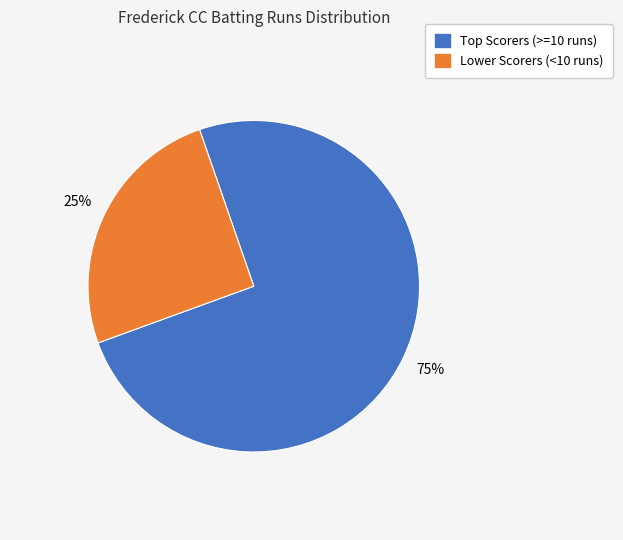

How many segments does this pie chart have?

2